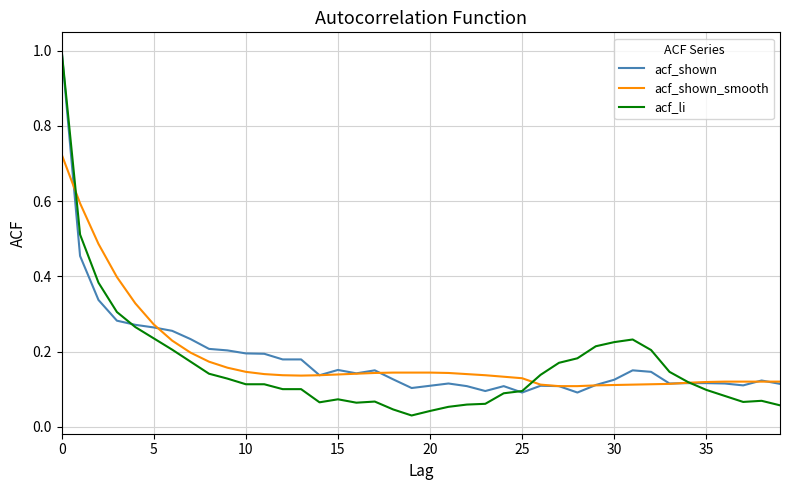

What is the maximum value shown in the chart?

1.0